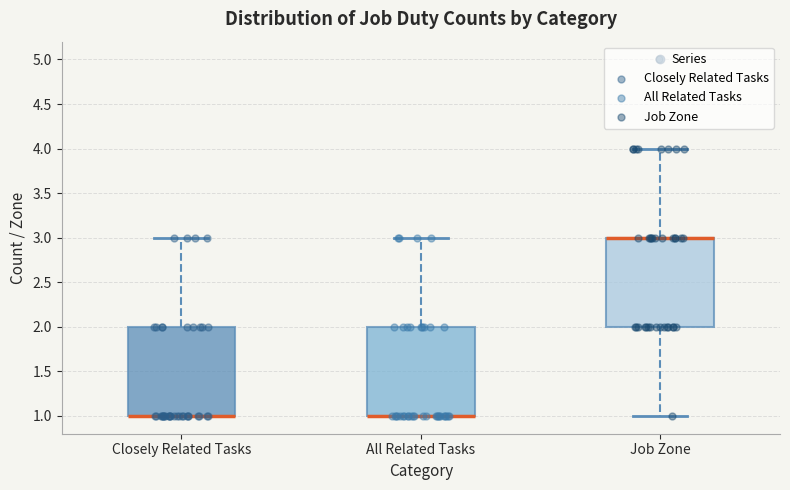

Reading left to right, transcribe this box plot: for each box, give where its median line is, the range the box spans, and where its two whiskers end, as read against the y-axis. The values are not printed on the chart, so give them approximately, as read against the axis.

Closely Related Tasks: median 1 (drawn on the box's lower edge), box 1 to 2, whiskers 1 to 3
All Related Tasks: median 1 (drawn on the box's lower edge), box 1 to 2, whiskers 1 to 3
Job Zone: median 3 (drawn on the box's upper edge), box 2 to 3, whiskers 1 to 4